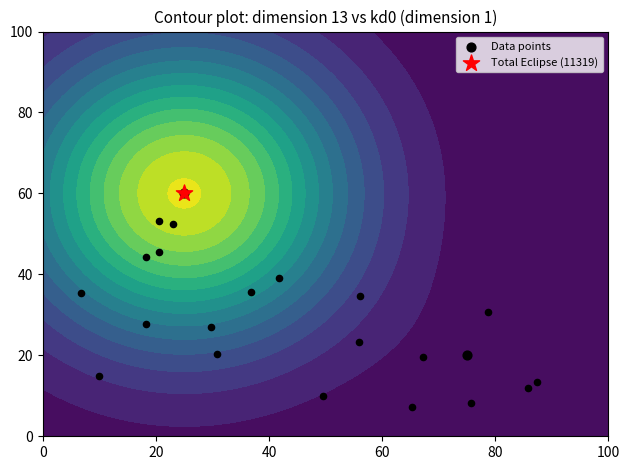

True or false: the data shows 20 at 20.

True